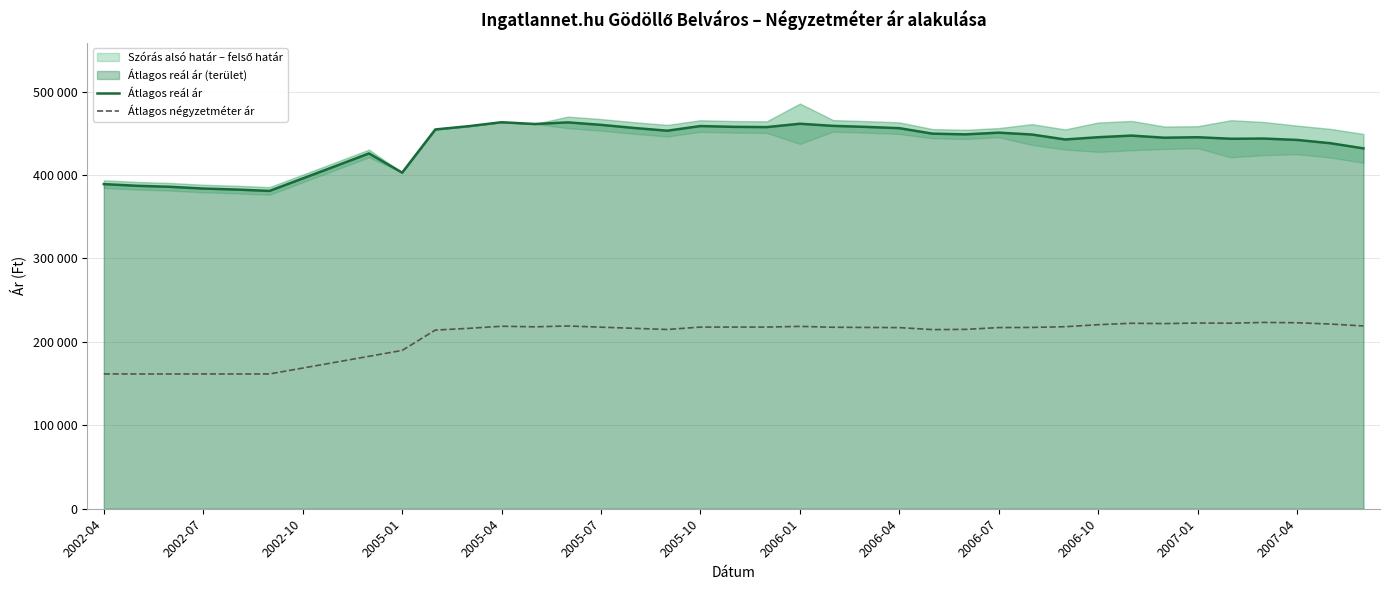

True or false: Átlagos négyzetméter ár and Átlagos reál ár intersect in this chart.

False